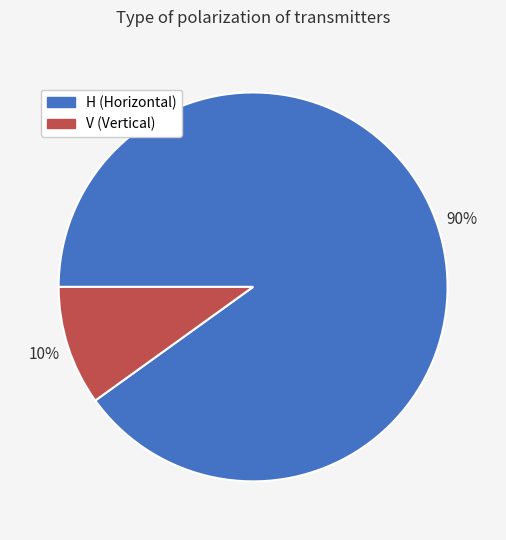

Combined, do H and V account for over 50%?

Yes